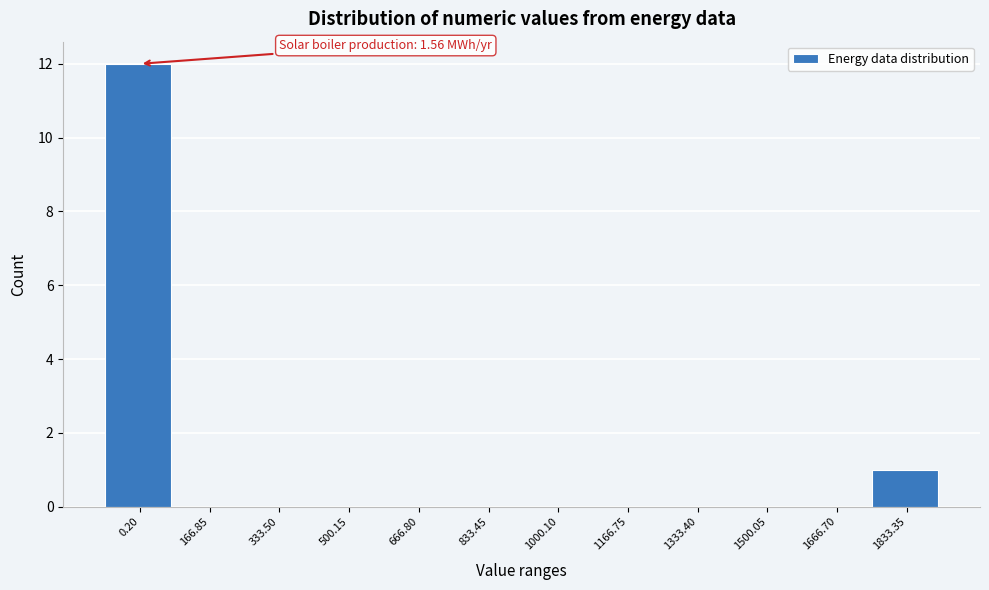

Reading right to left, extract all data points from this chart.

1833.35=1	1666.70=0	1500.05=0	1333.40=0	1166.75=0	1000.10=0	833.45=0	666.80=0	500.15=0	333.50=0	166.85=0	0.20=12